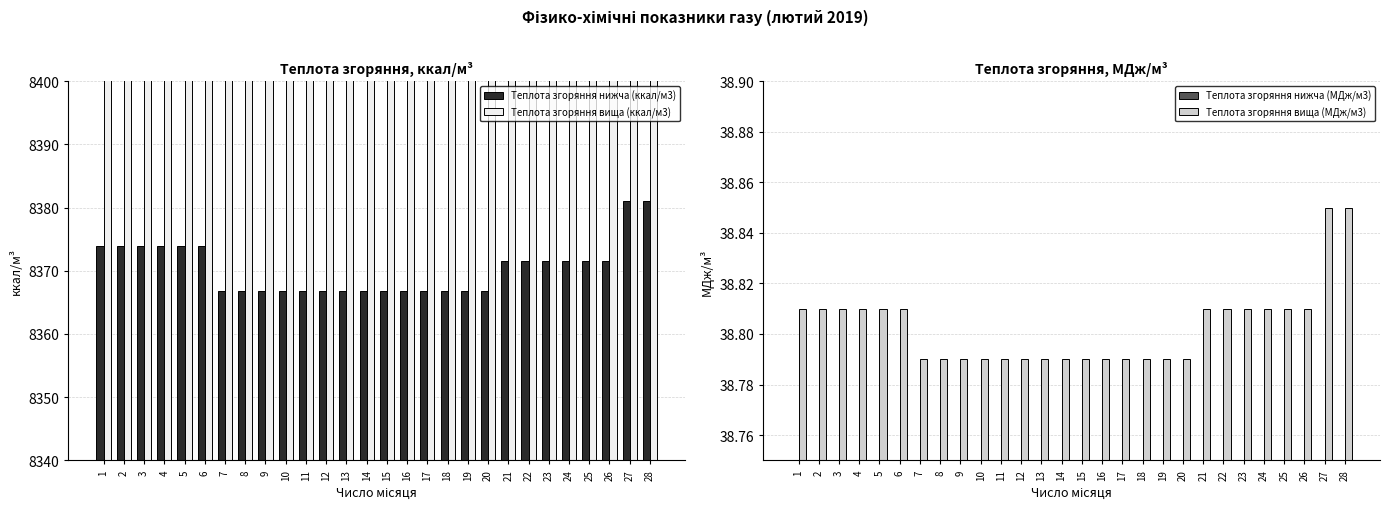

Where is Теплота згоряння нижча (МДж/м3) nearest to the value 35?

7